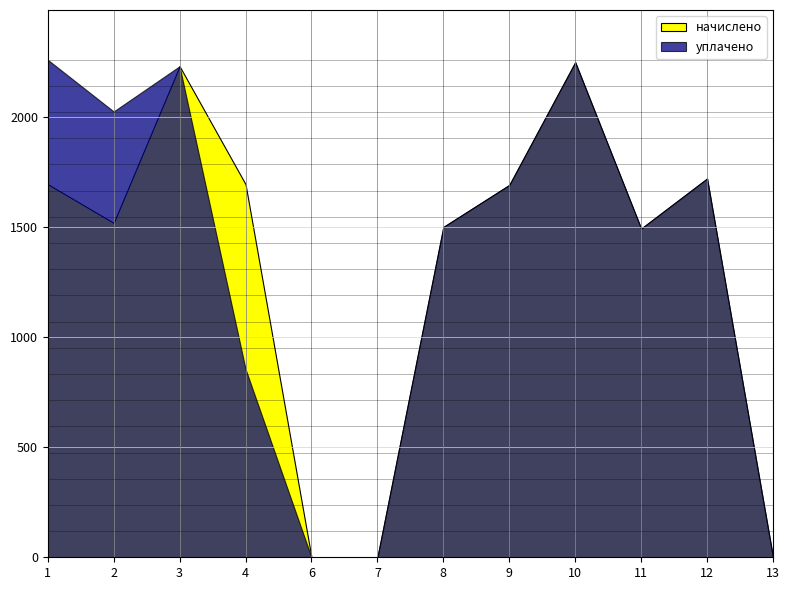

Which series changed the most between 8 and 10?

начислено